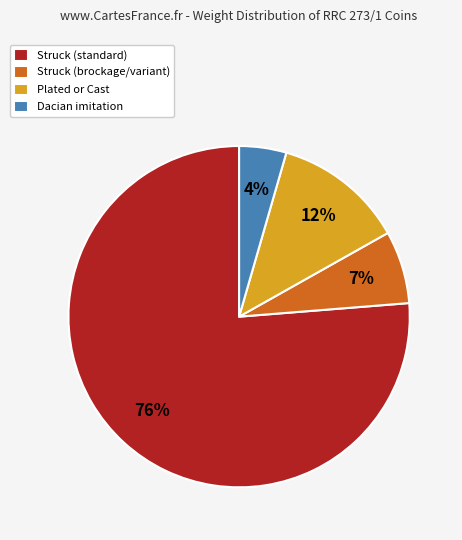

To the nearest percent, what portion does Plated or Cast represent?

12%